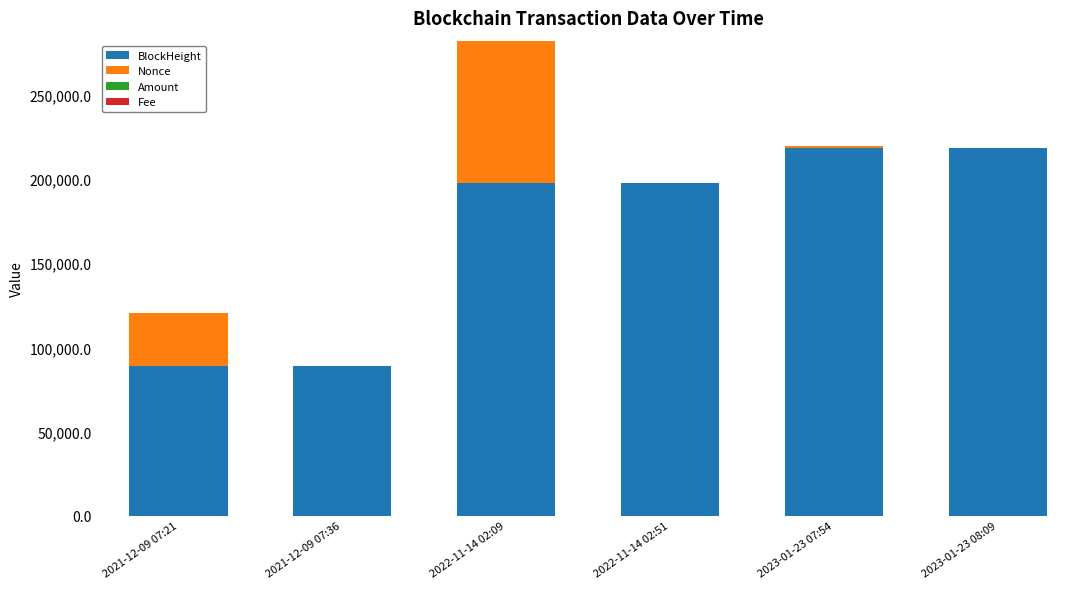

What is the difference between the BlockHeight values at 2023-01-23 08:09 and 2022-11-14 02:09?

21265.0